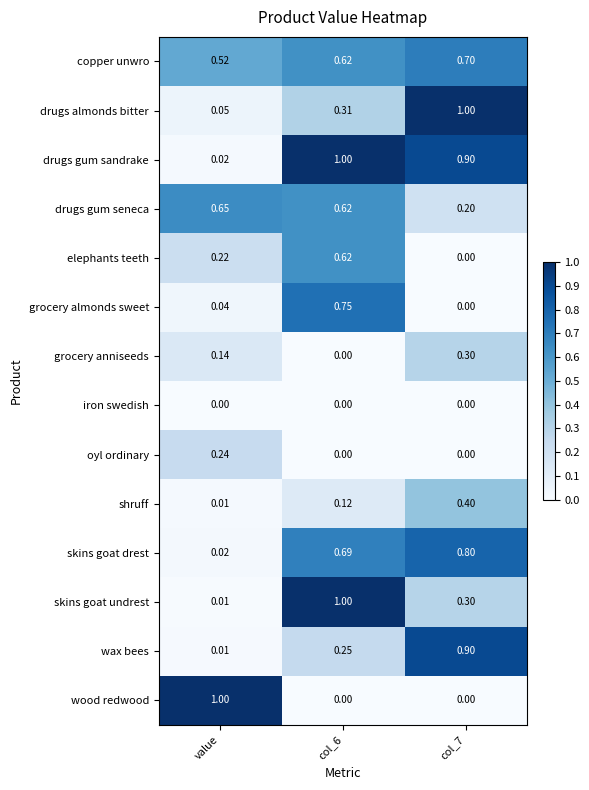

Is the value of wood redwood at col_7 greater than the value of drugs gum seneca at col_7?

No